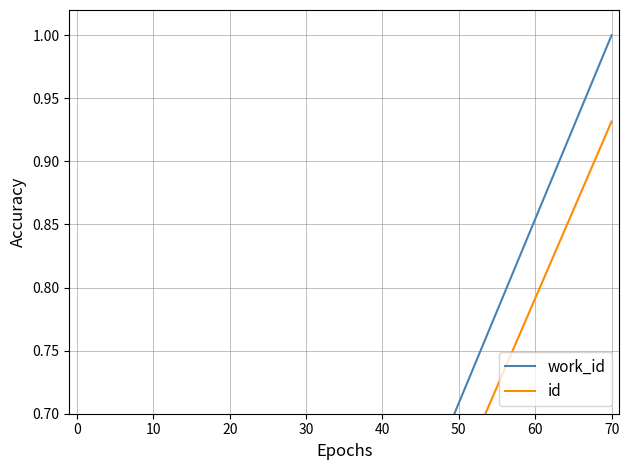

Reading left to right, list all the values displayed in this chart.

work_id: 0.0	0.0	0.0	0.0	0.0	0.0	0.0	0.2	0.2	1.0
id: 0.0	0.0	0.0	0.0	0.0	0.0	0.0	0.1	0.2	0.9